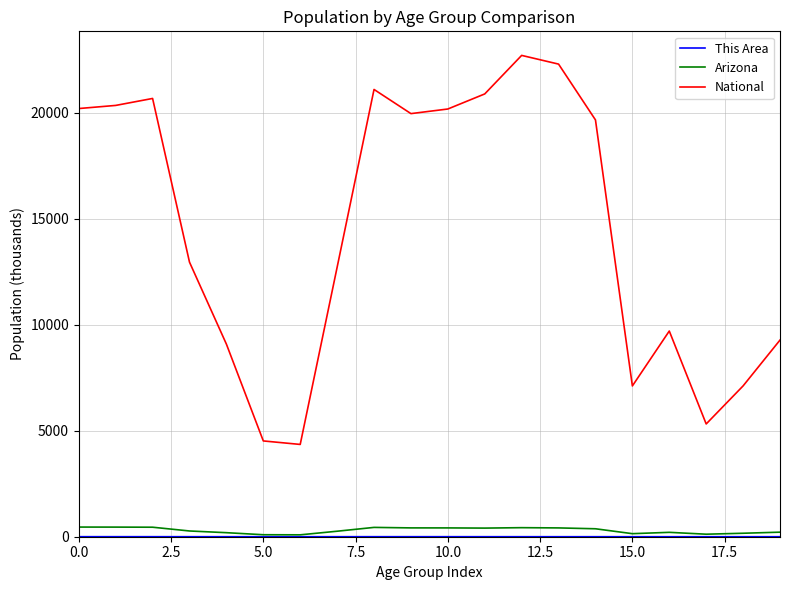

True or false: National and Arizona cross at least once.

False